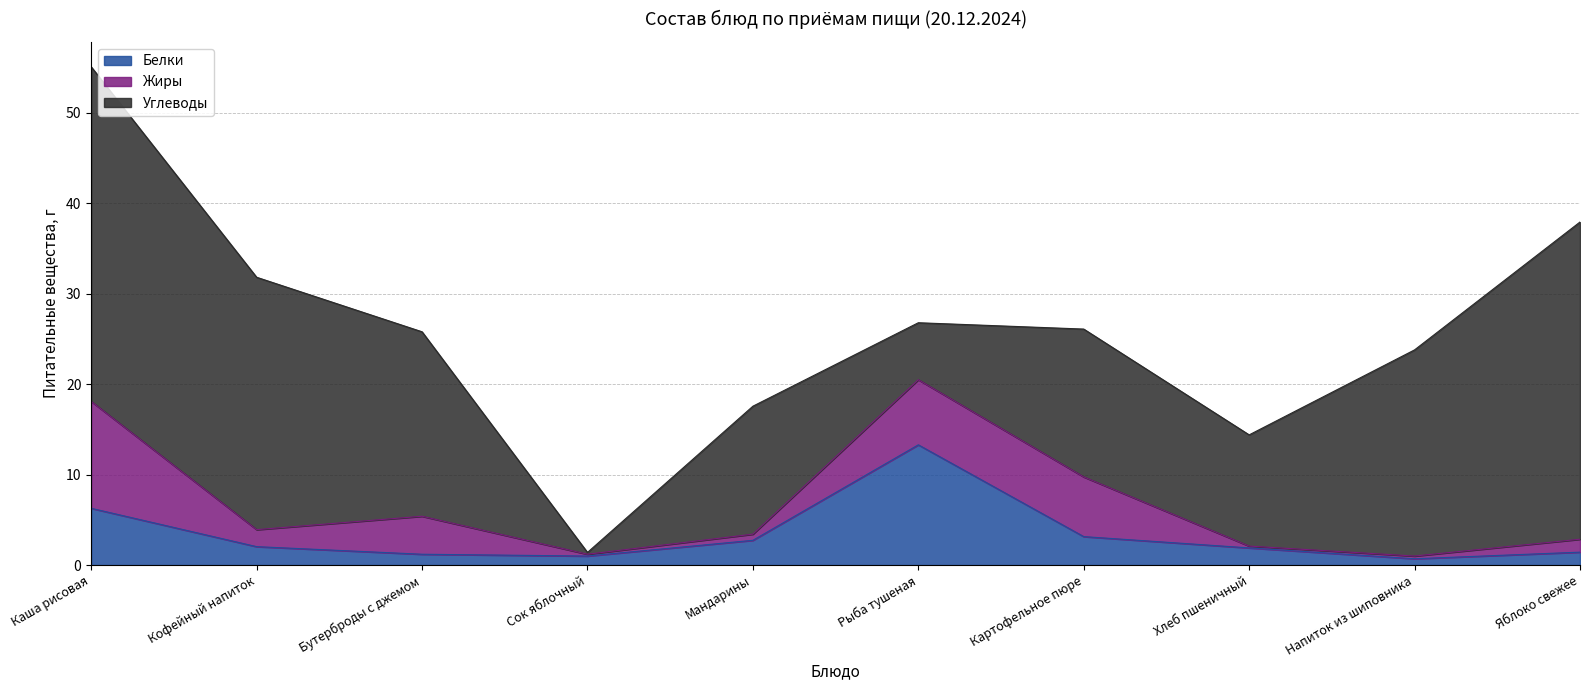

At Бутерброды с джемом, list the series in order from smallest to largest.

Белки, Жиры, Углеводы